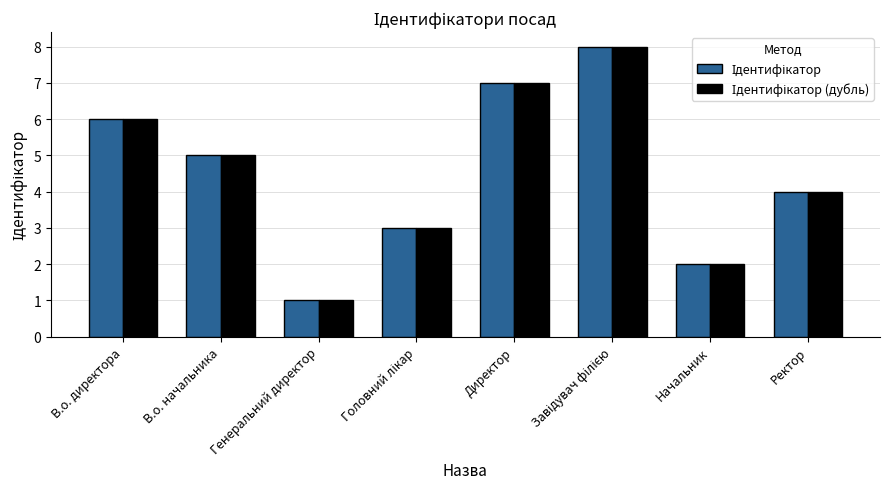

Which label corresponds to the smallest value in the chart?

Генеральний директор